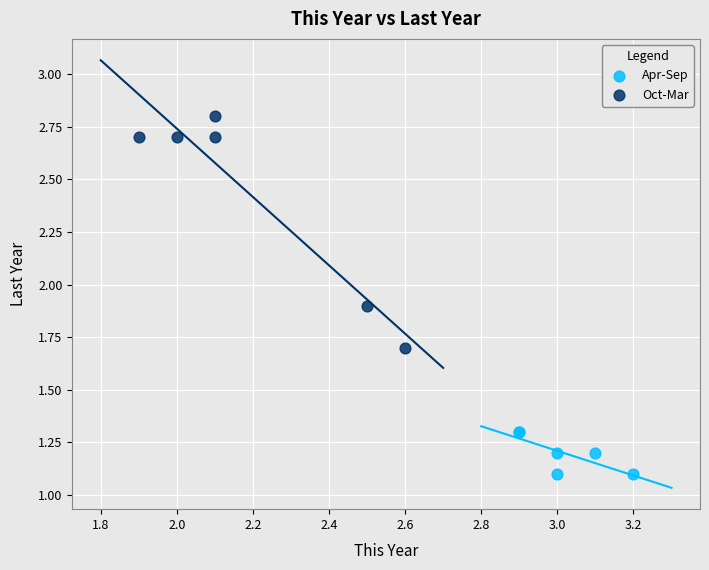

Which series has the widest spread of Y values?

Oct-Mar